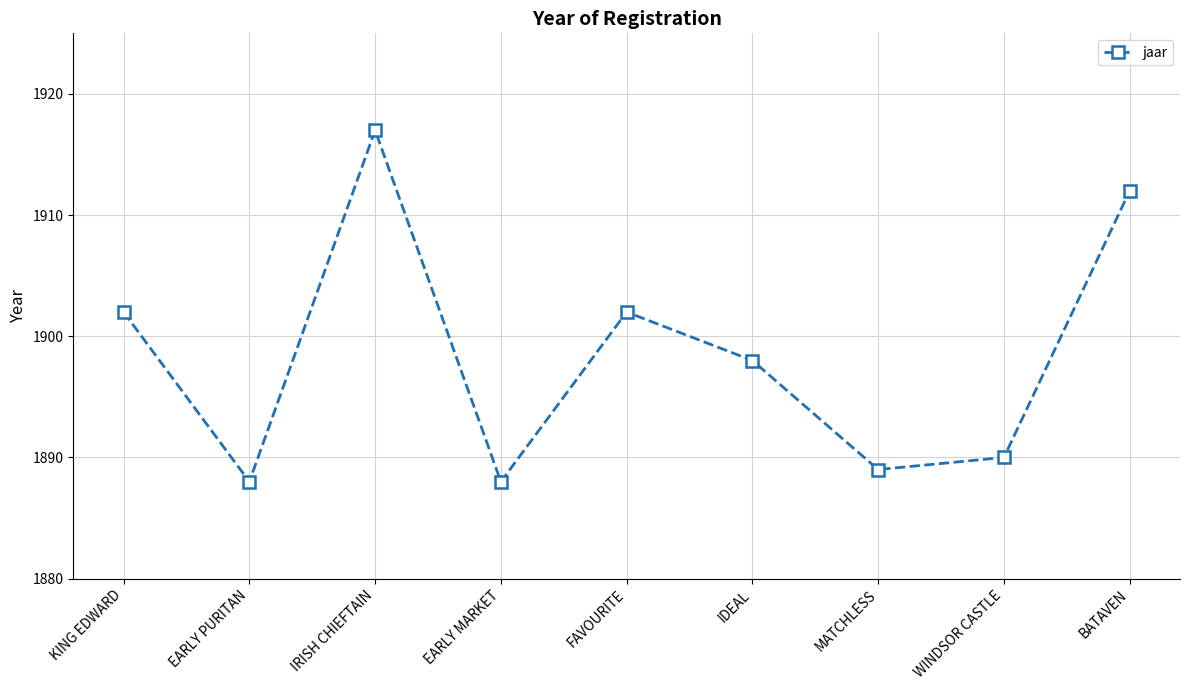

What is the value of the 5th point from the left?

1902